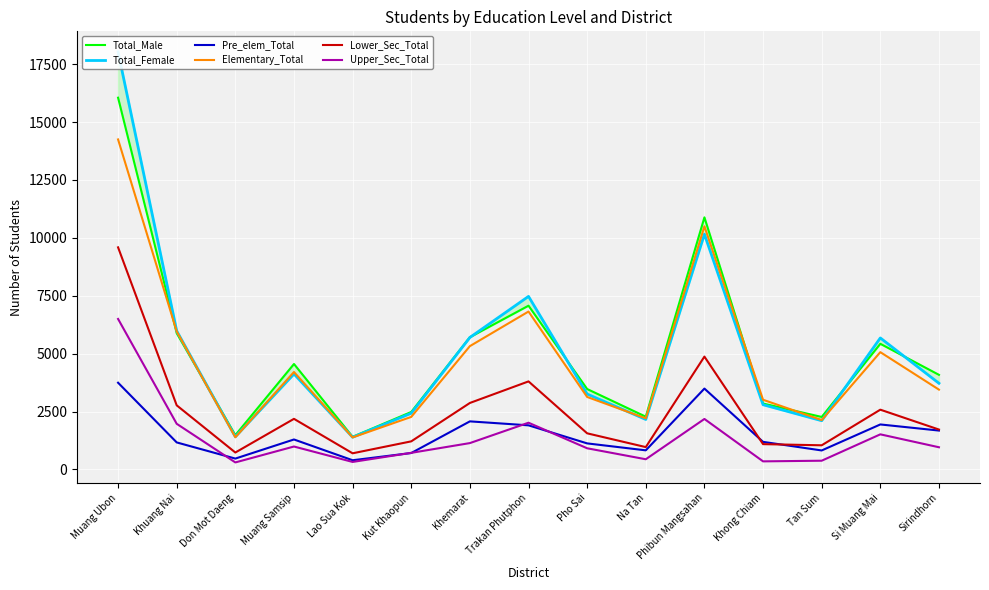

At which label is Total_Male closest to 8731?

Trakan Phutphon